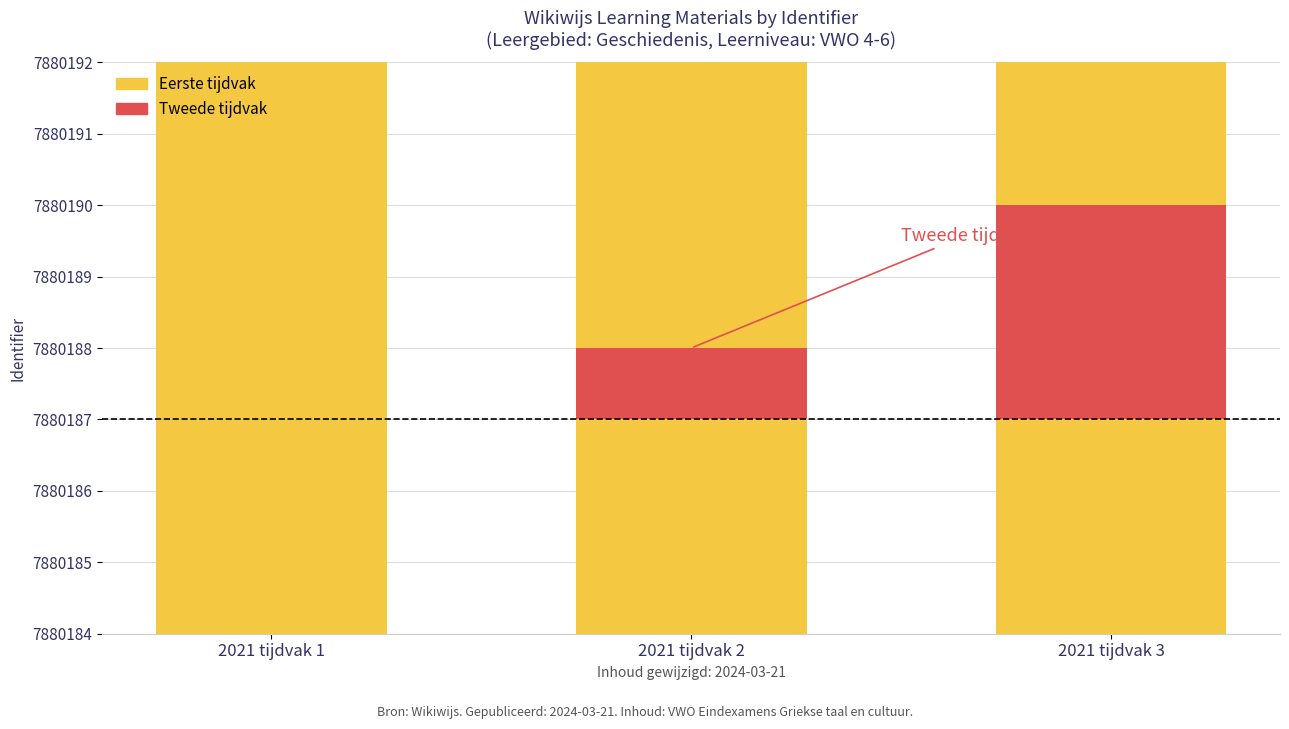

What is the average value of the Tweede tijdvak series?

1